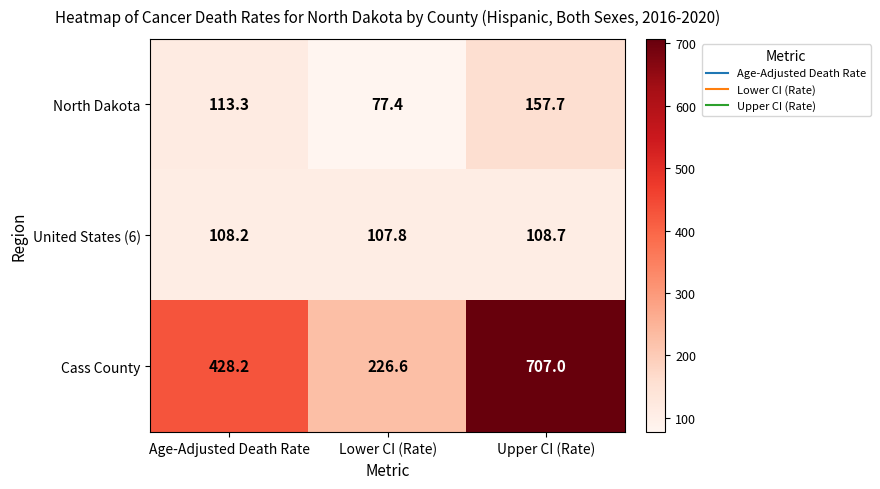

What is the spread (max minus min) of values at Age-Adjusted Death Rate?

320.0